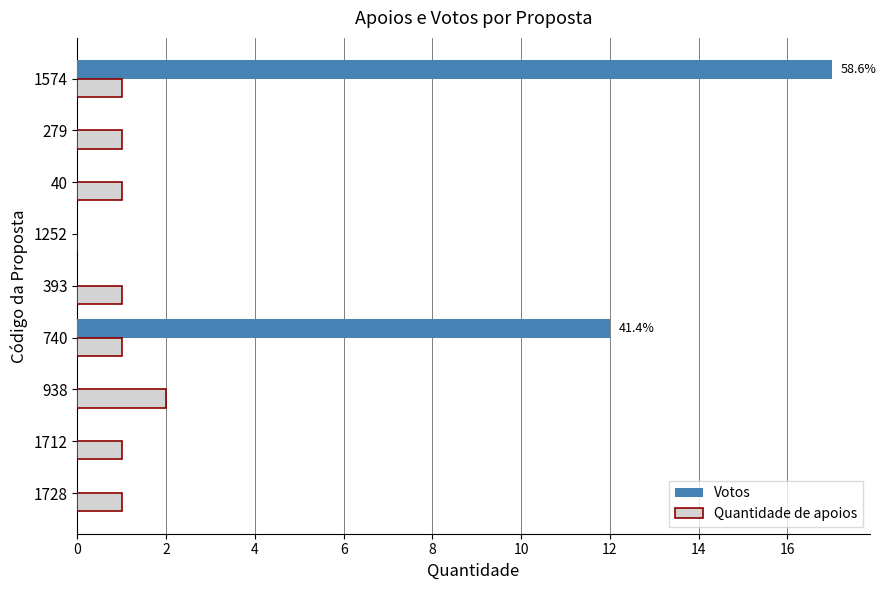

What is the maximum value for Votos?

17